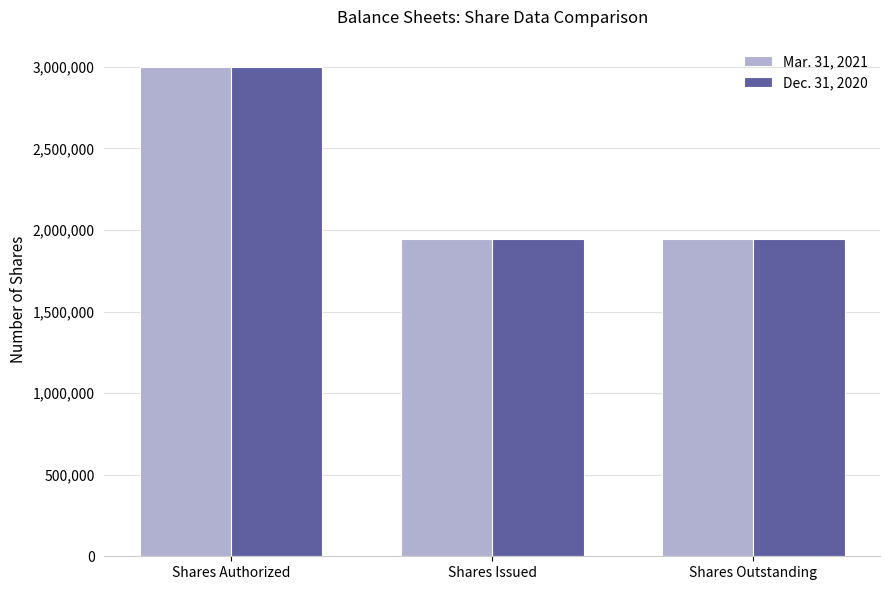

What is the maximum value for Dec. 31, 2020?

3000000